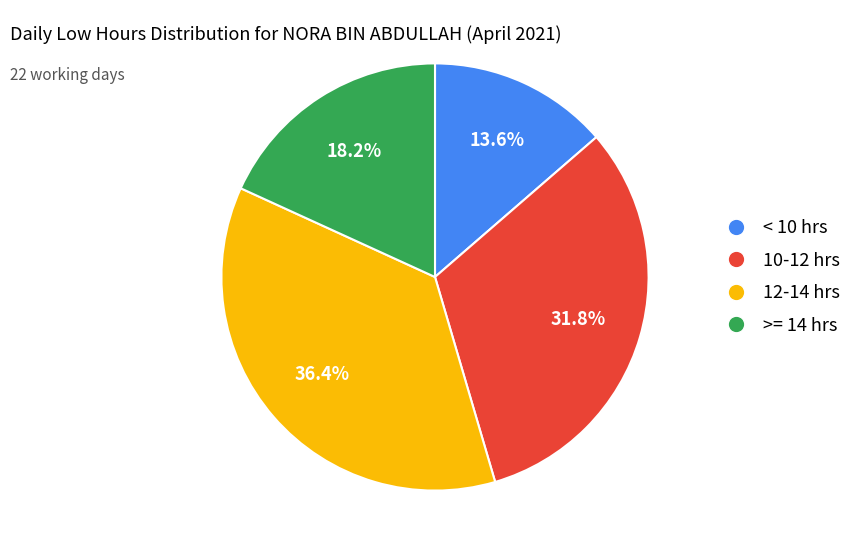

Is there a majority slice in this chart?

No